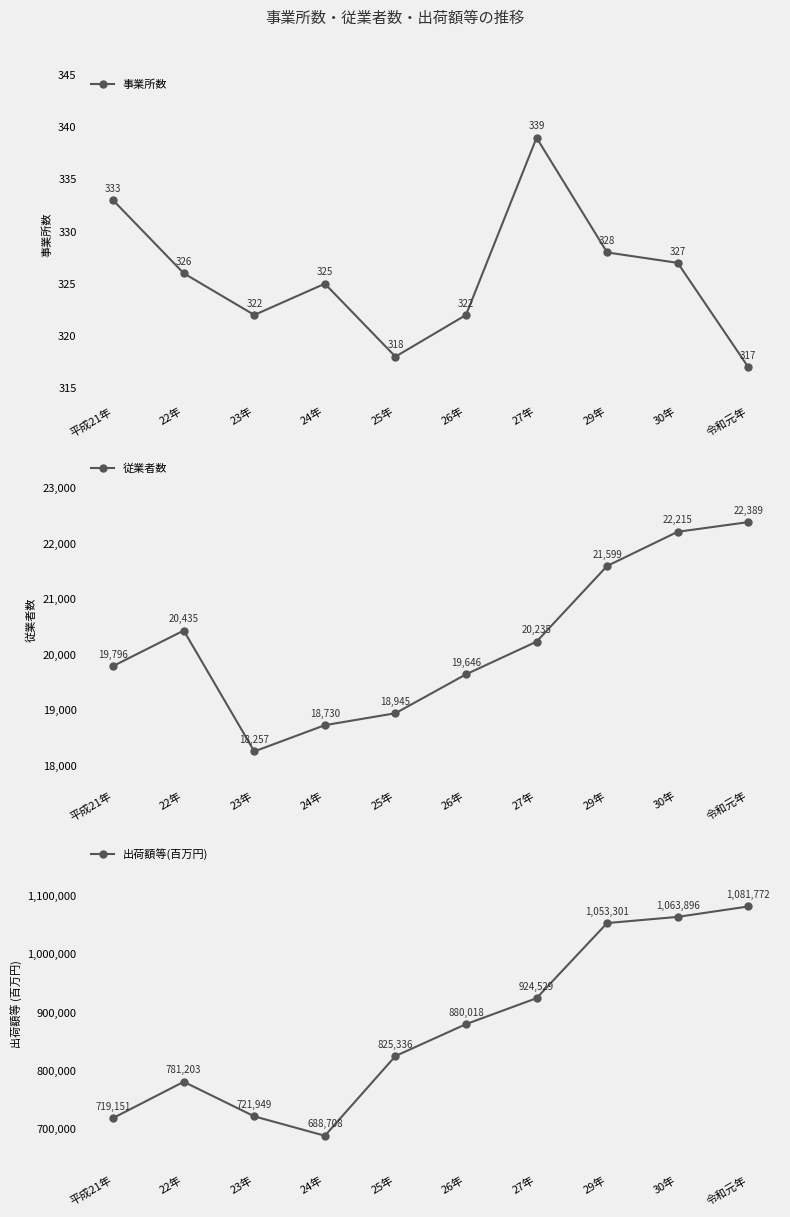

What is the difference between the second highest and second lowest values in the 従業者数 series?

3485